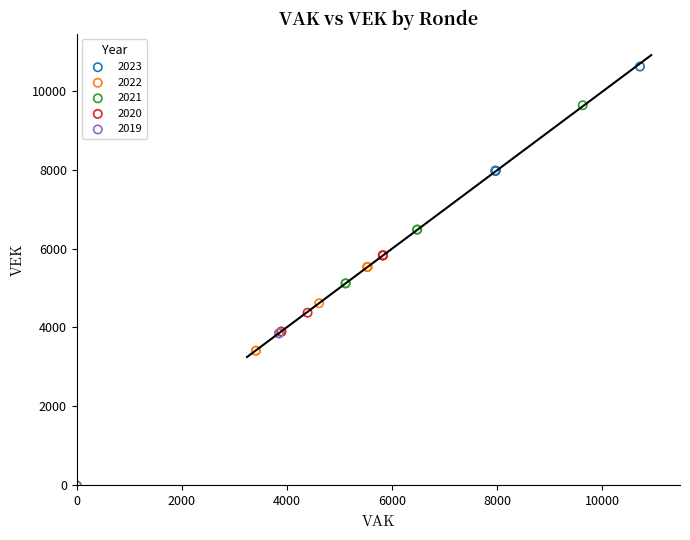

Which series has the widest spread of Y values?

2021